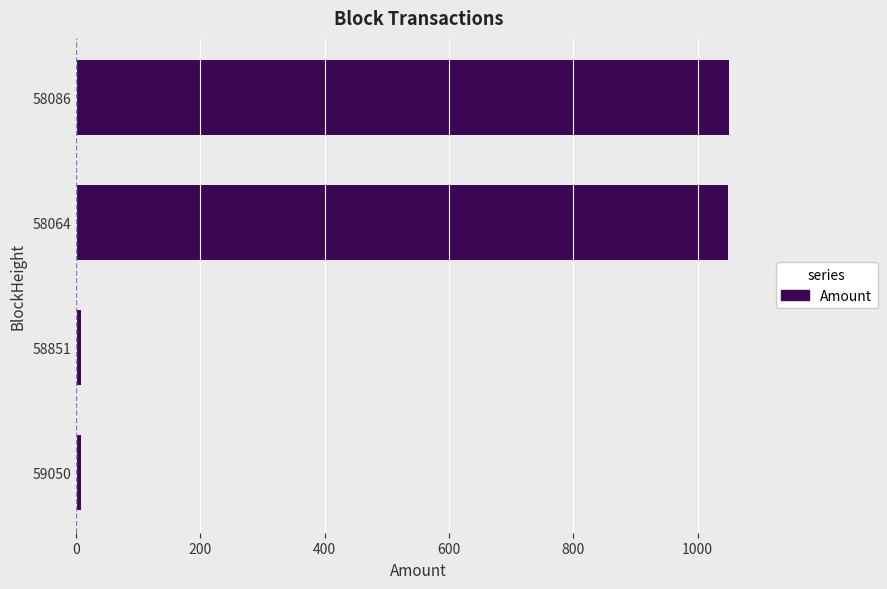

Approximately how many times larger is the value at 58086 compared to 58064?

1.0